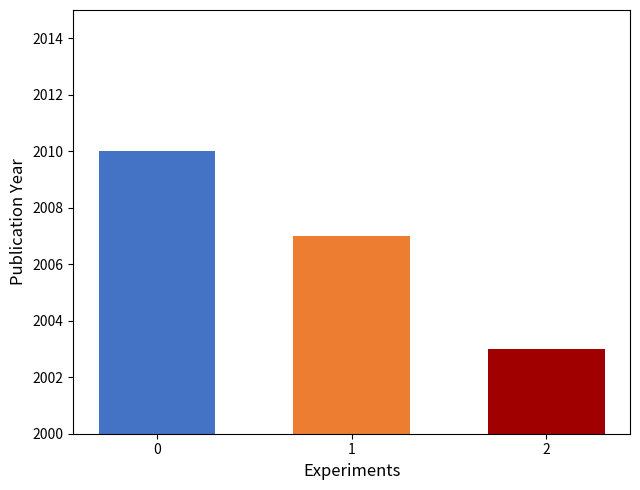

Rank the categories by value from lowest to highest.

2, 1, 0